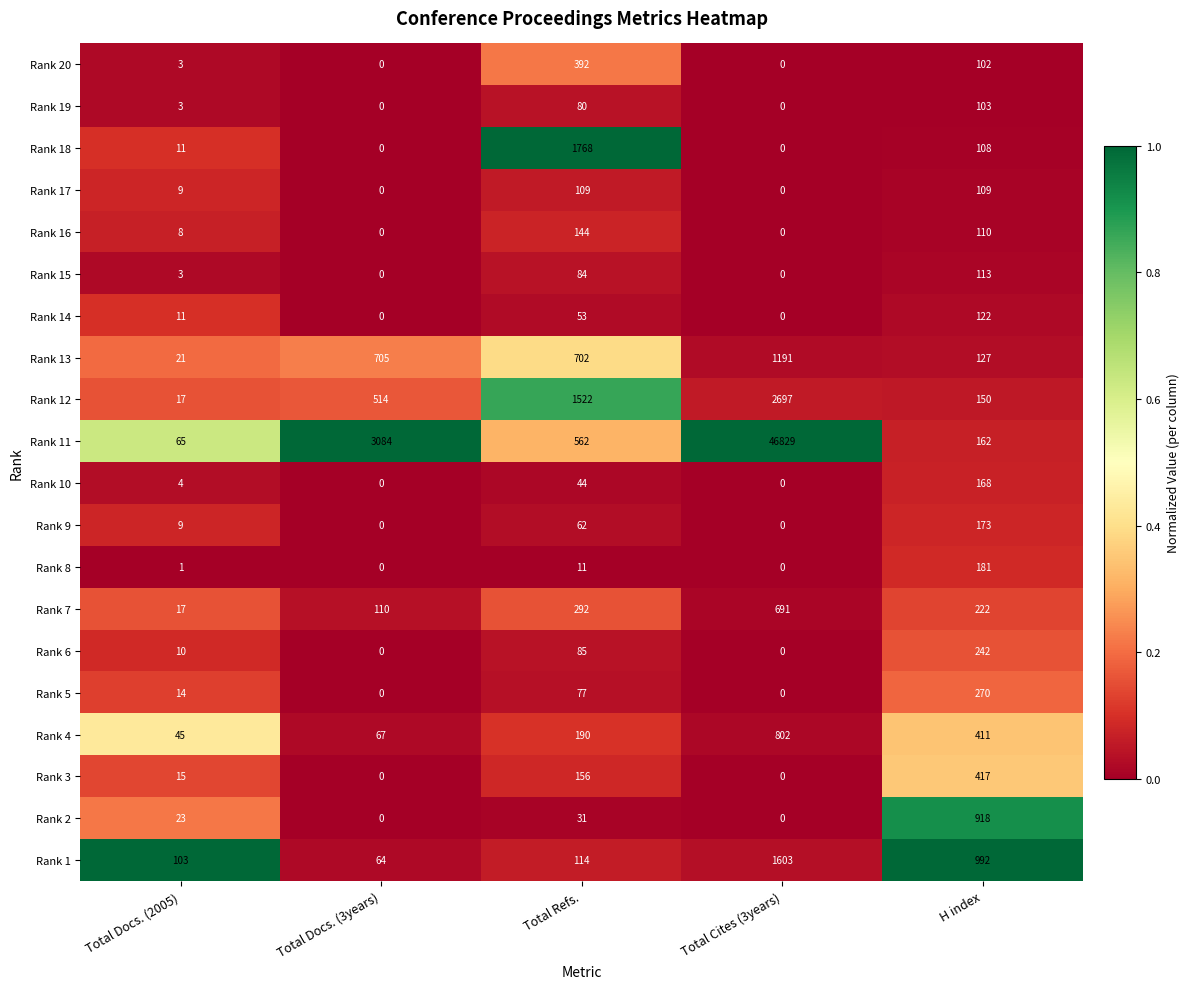

List the series in order of their peak value, lowest first.

Rank 19, Rank 17, Rank 15, Rank 14, Rank 16, Rank 10, Rank 9, Rank 8, Rank 6, Rank 5, Rank 20, Rank 3, Rank 7, Rank 4, Rank 2, Rank 13, Rank 1, Rank 18, Rank 12, Rank 11